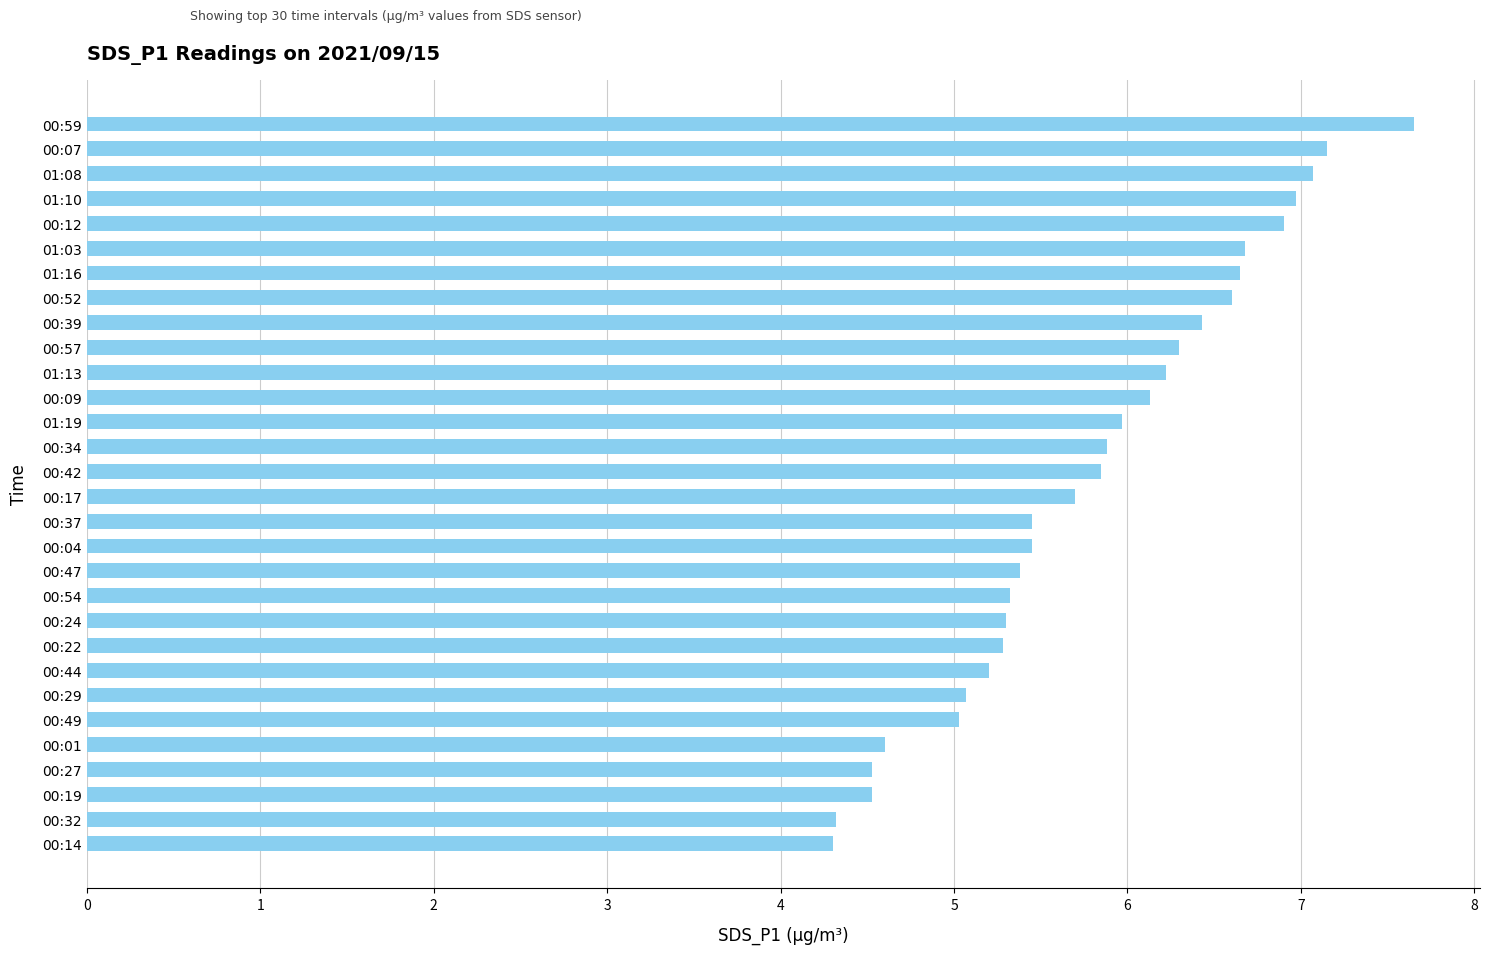

What is the ratio of the value at 00:52 to the value at 01:16?

1.0